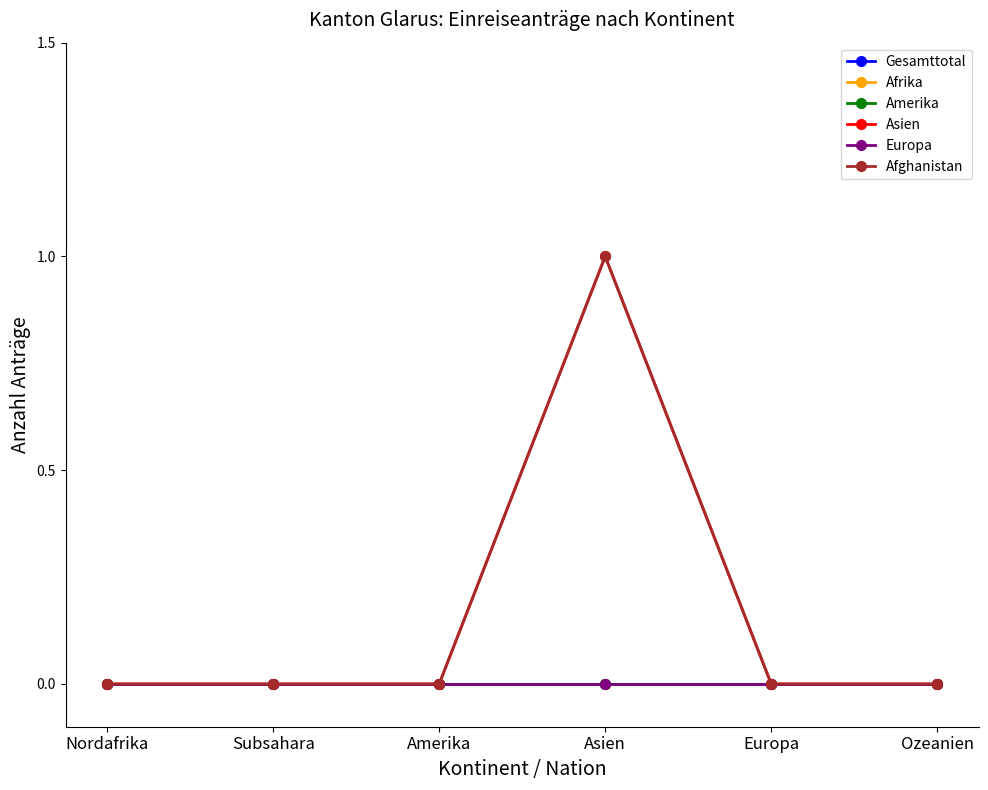

What position from the right is Europa?

2